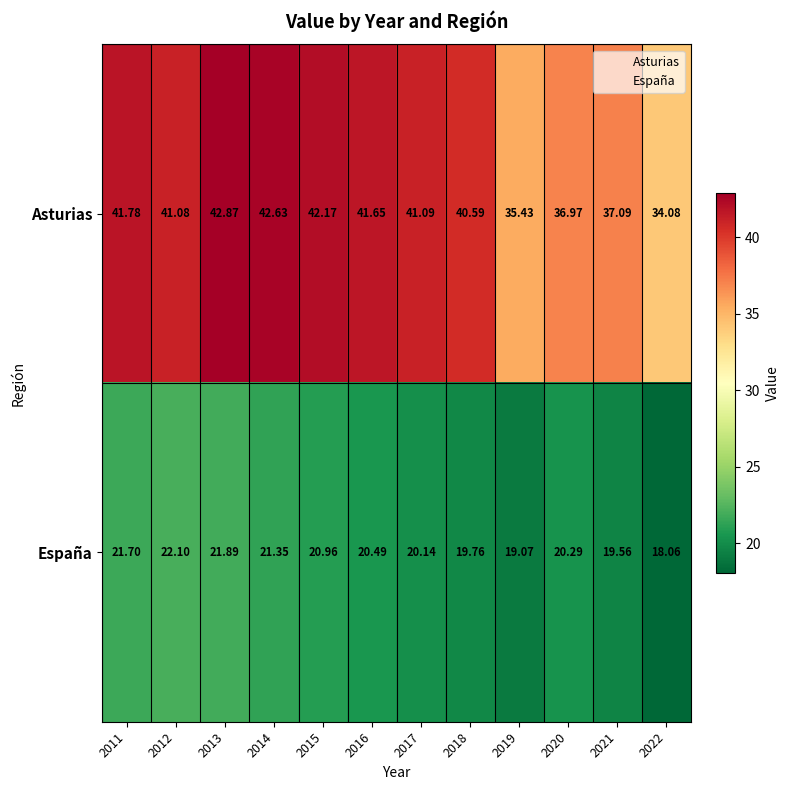

Which series changed the most between 2012 and 2013?

Asturias